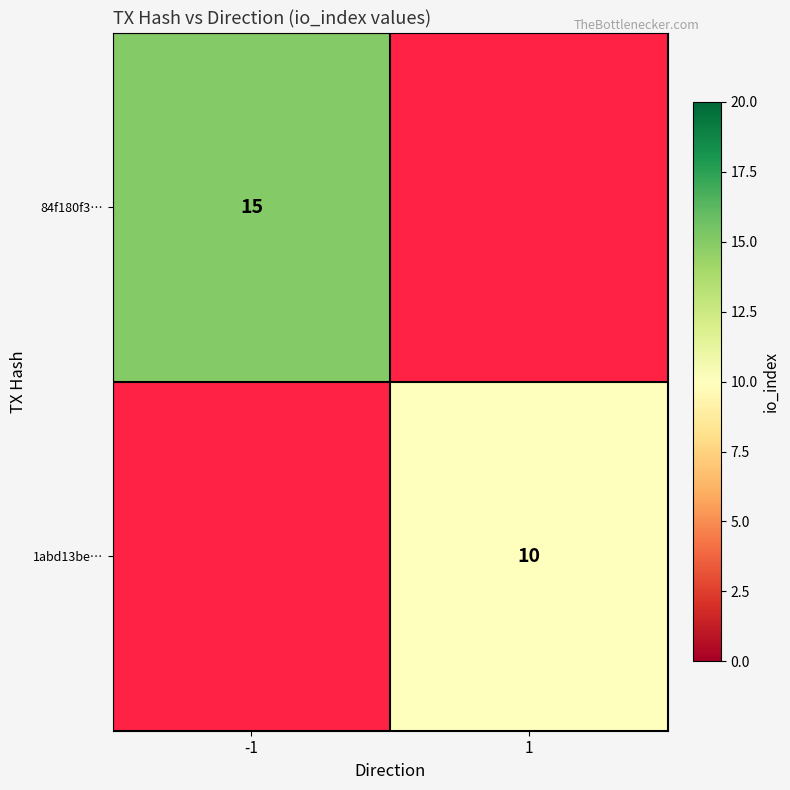

True or false: 84f180f3… has a value of 15 at -1.

True